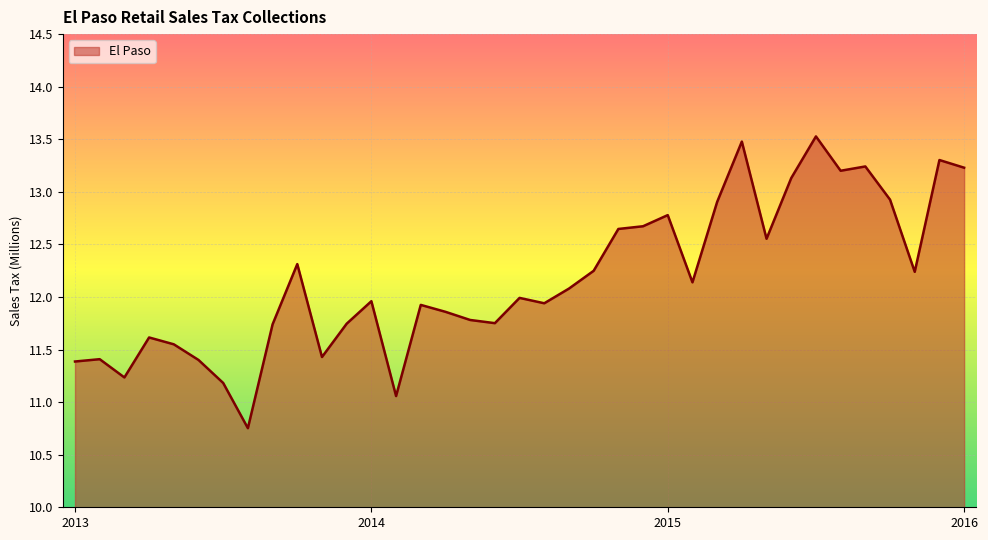

What is the difference between the maximum and minimum values?

2.8